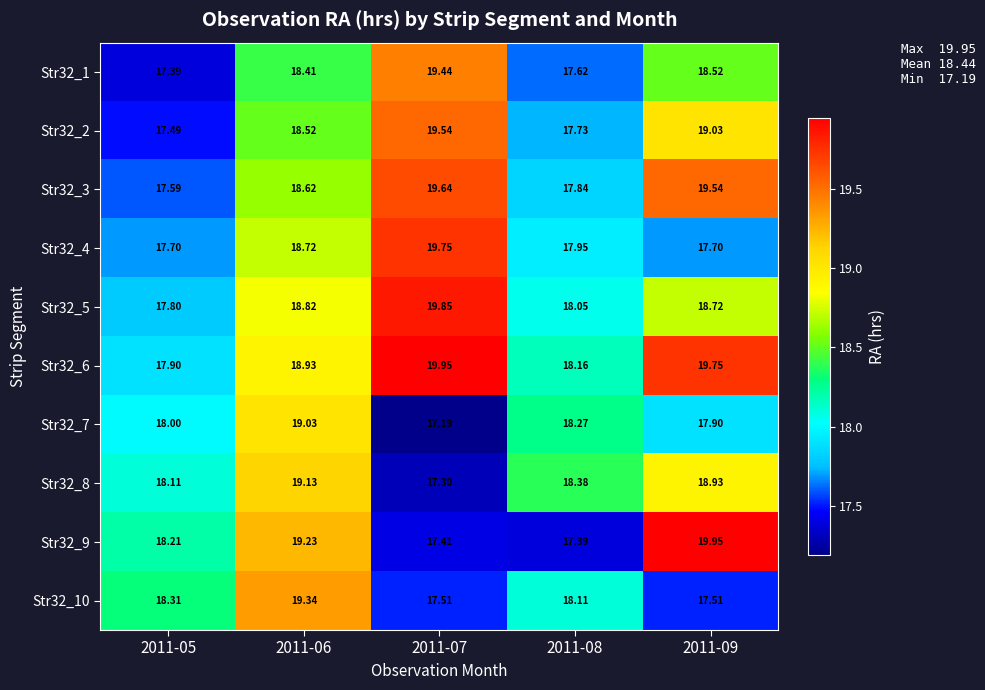

Reading right to left, transcribe all the data shown in this chart.

Str32_1: 2011-09=18.5	2011-08=17.6	2011-07=19.4	2011-06=18.4	2011-05=17.4
Str32_2: 2011-09=19.0	2011-08=17.7	2011-07=19.5	2011-06=18.5	2011-05=17.5
Str32_3: 2011-09=19.5	2011-08=17.8	2011-07=19.6	2011-06=18.6	2011-05=17.6
Str32_4: 2011-09=17.7	2011-08=17.9	2011-07=19.8	2011-06=18.7	2011-05=17.7
Str32_5: 2011-09=18.7	2011-08=18.1	2011-07=19.9	2011-06=18.8	2011-05=17.8
Str32_6: 2011-09=19.8	2011-08=18.2	2011-07=19.9	2011-06=18.9	2011-05=17.9
Str32_7: 2011-09=17.9	2011-08=18.3	2011-07=17.2	2011-06=19.0	2011-05=18.0
Str32_8: 2011-09=18.9	2011-08=18.4	2011-07=17.3	2011-06=19.1	2011-05=18.1
Str32_9: 2011-09=19.9	2011-08=17.4	2011-07=17.4	2011-06=19.2	2011-05=18.2
Str32_10: 2011-09=17.5	2011-08=18.1	2011-07=17.5	2011-06=19.3	2011-05=18.3